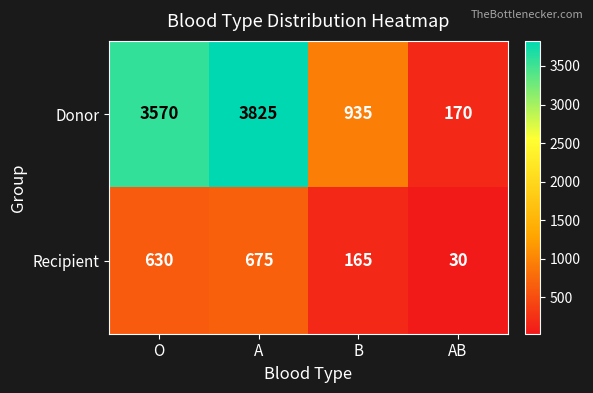

What value does the Donor series have at AB, to the nearest 50?

150